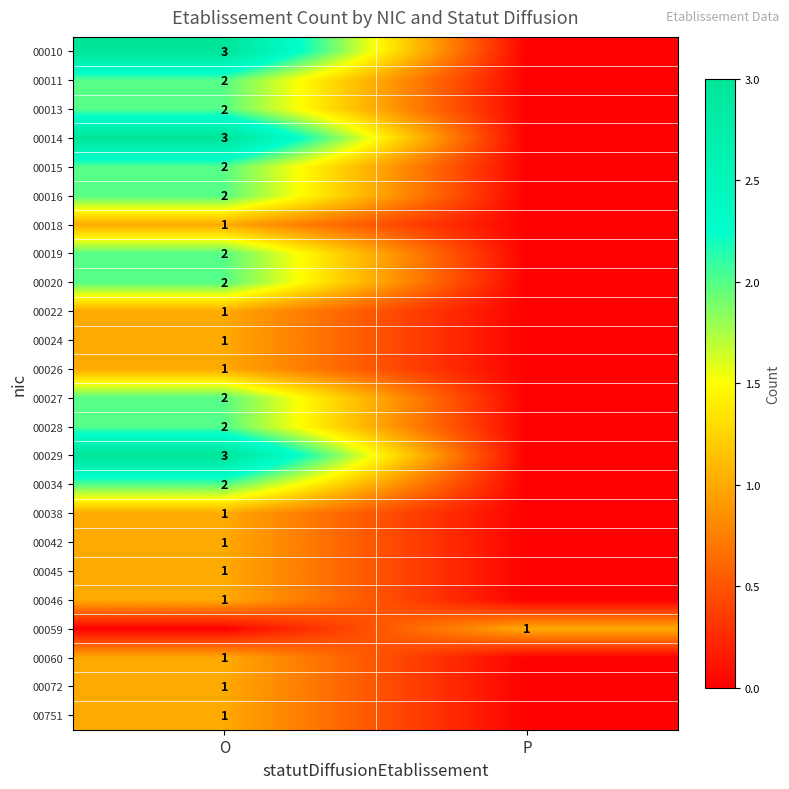

The value of 00045 at O is 1. True or false?

True